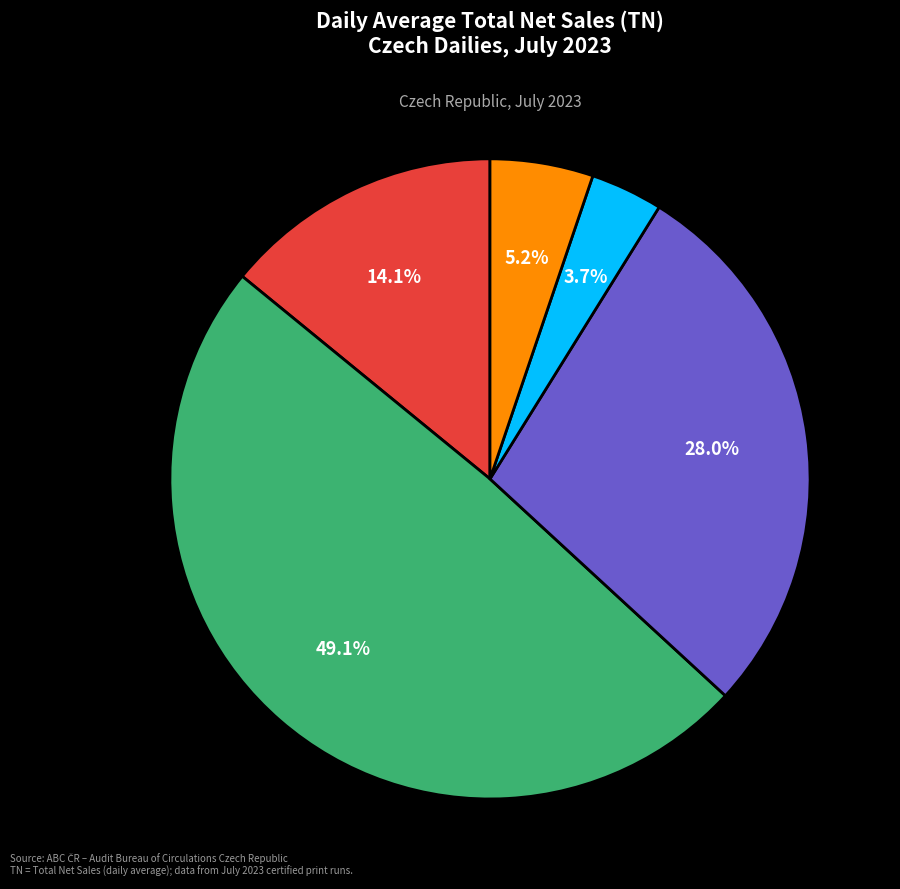

How many segments does this pie chart have?

5